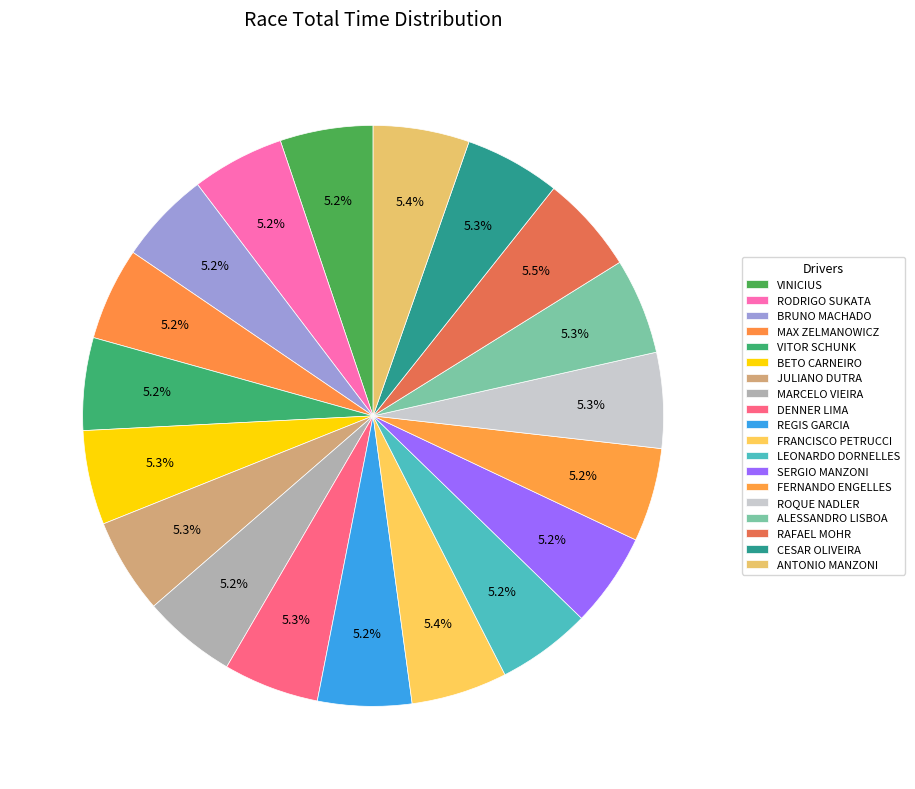

Count the number of slices in the pie.

19